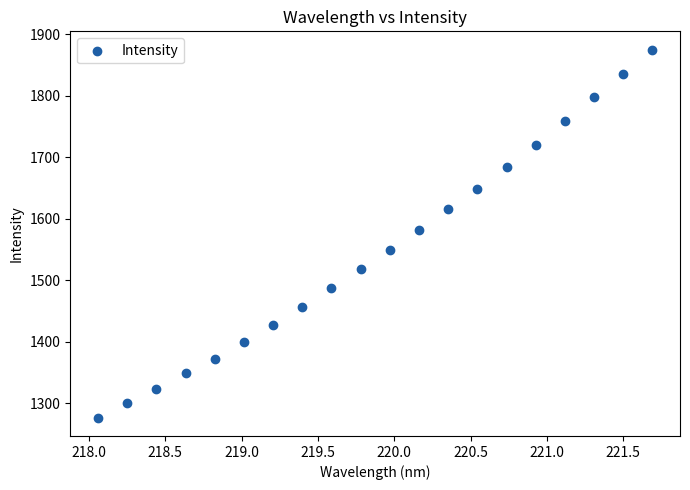

What Y value in the scatter plot is closest to 1575?

1581.9